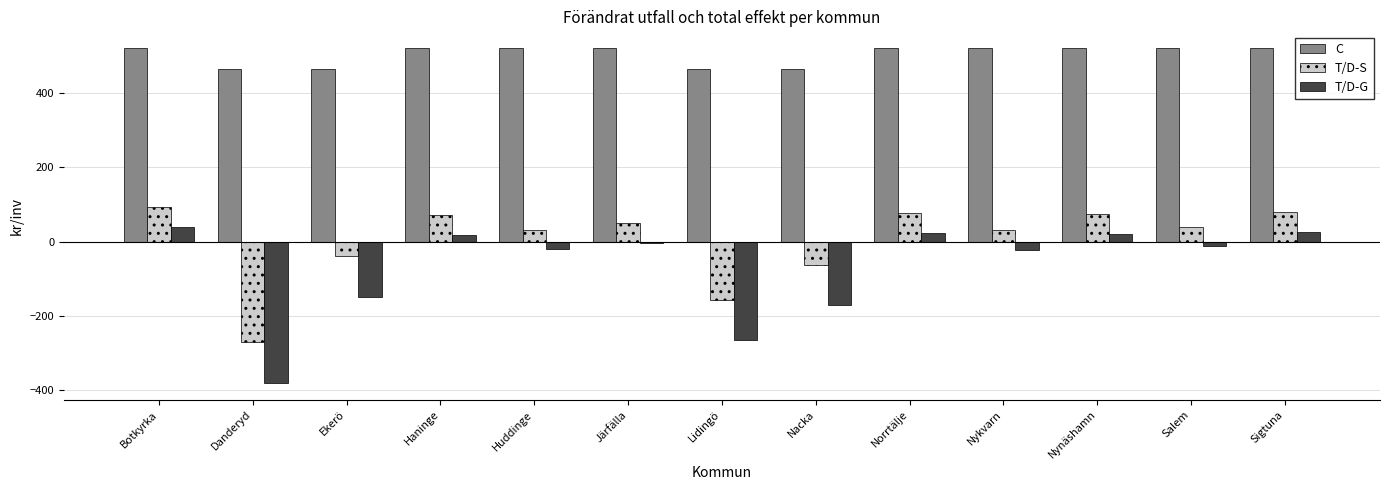

At which category is the sum across all series the highest?

Botkyrka